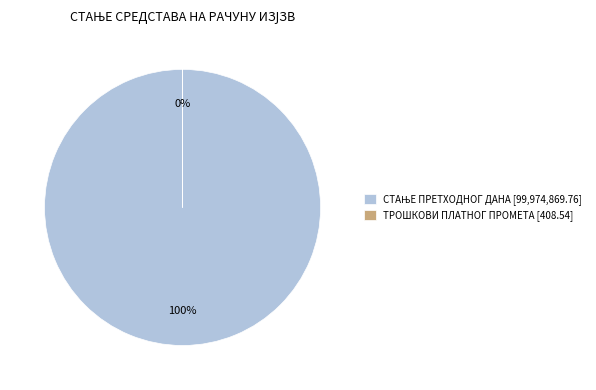

Rank the categories by value from lowest to highest.

ТРОШКОВИ ПЛАТНОГ ПРОМЕТА, СТАЊЕ ПРЕТХОДНОГ ДАНА